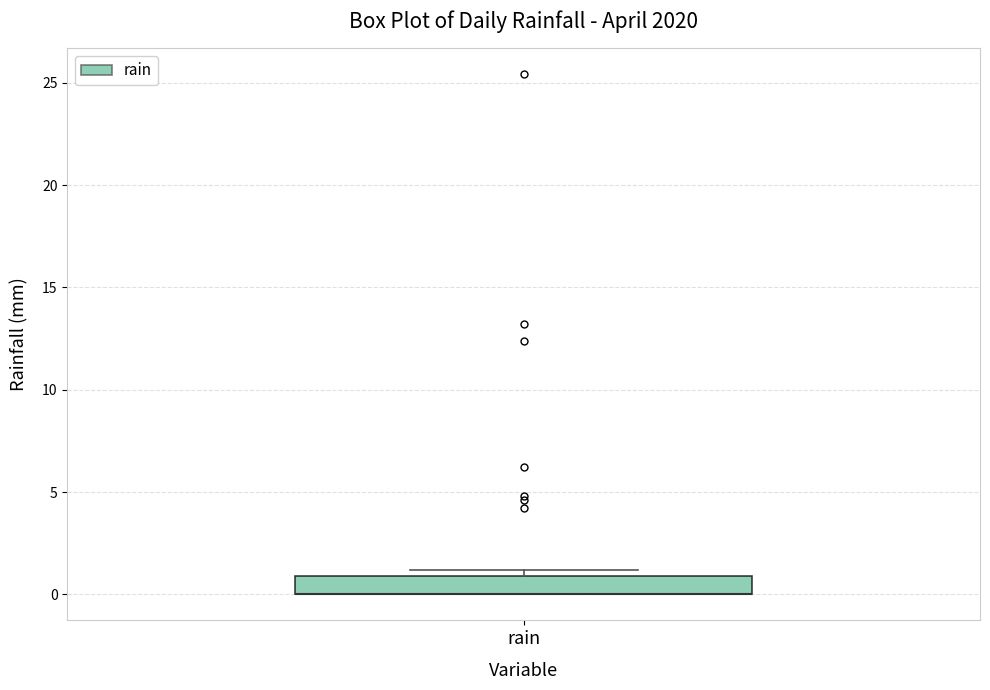

Read this box plot against the y-axis: the position of the median line, the range covered by the box, and the ends of both whiskers. The values are not printed on the chart, so give them approximately, as read against the axis.

median 0 (drawn on the box's lower edge), box 0 to 1, whiskers 0 to 1 (just above the box's upper edge)